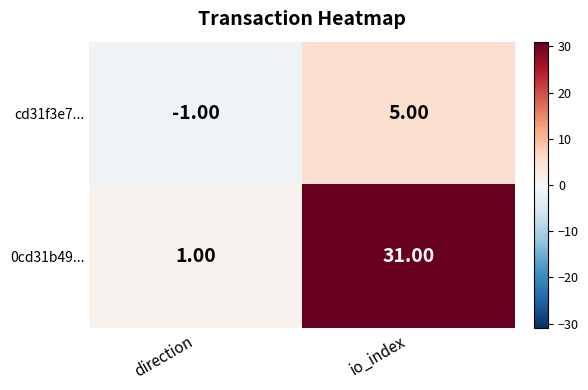

List the series in order of their overall mean, lowest first.

cd31f3e7..., 0cd31b49...